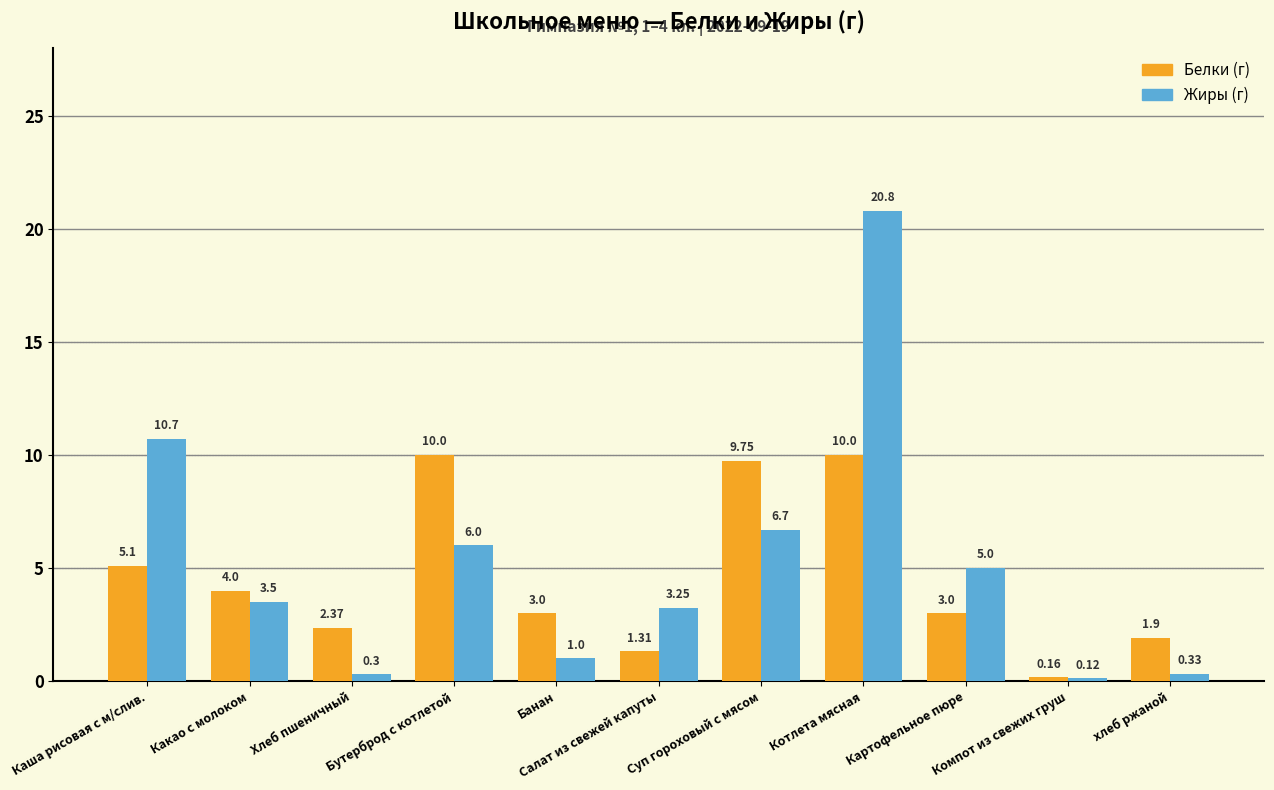

At which category does the chart reach its minimum across all series?

Компот из свежих груш